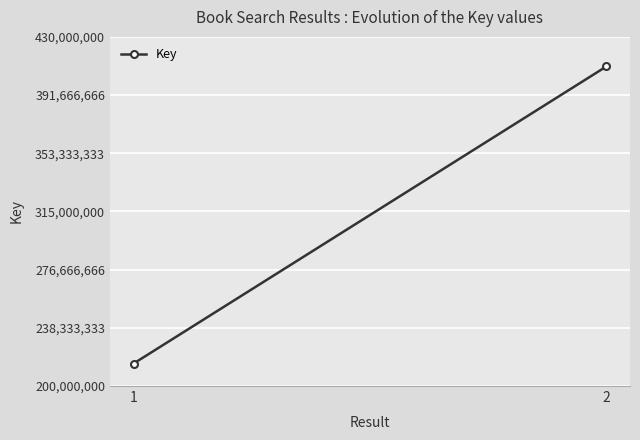

What is the minimum value shown in the chart?

214820624